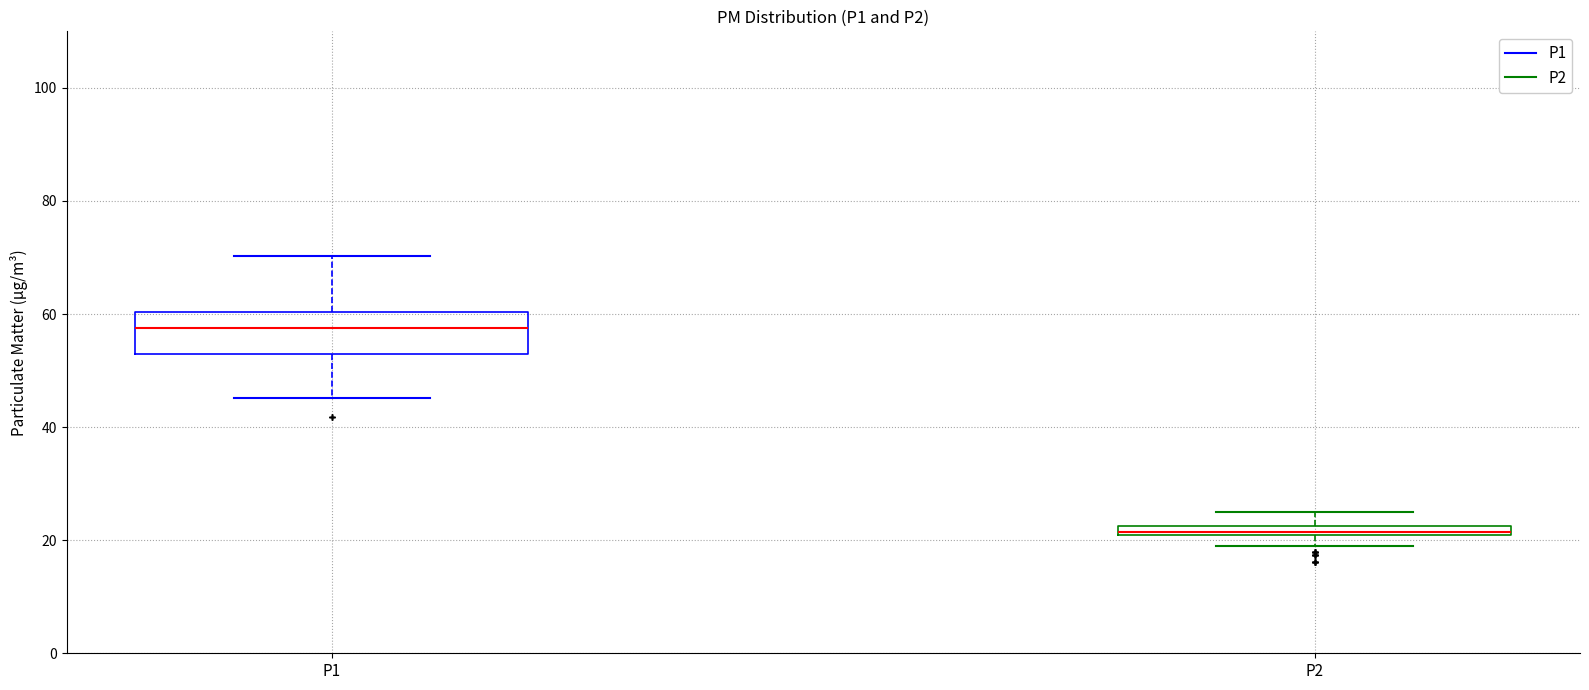

Comparing the boxes themselves (not the whiskers), which one is the tallest?

P1